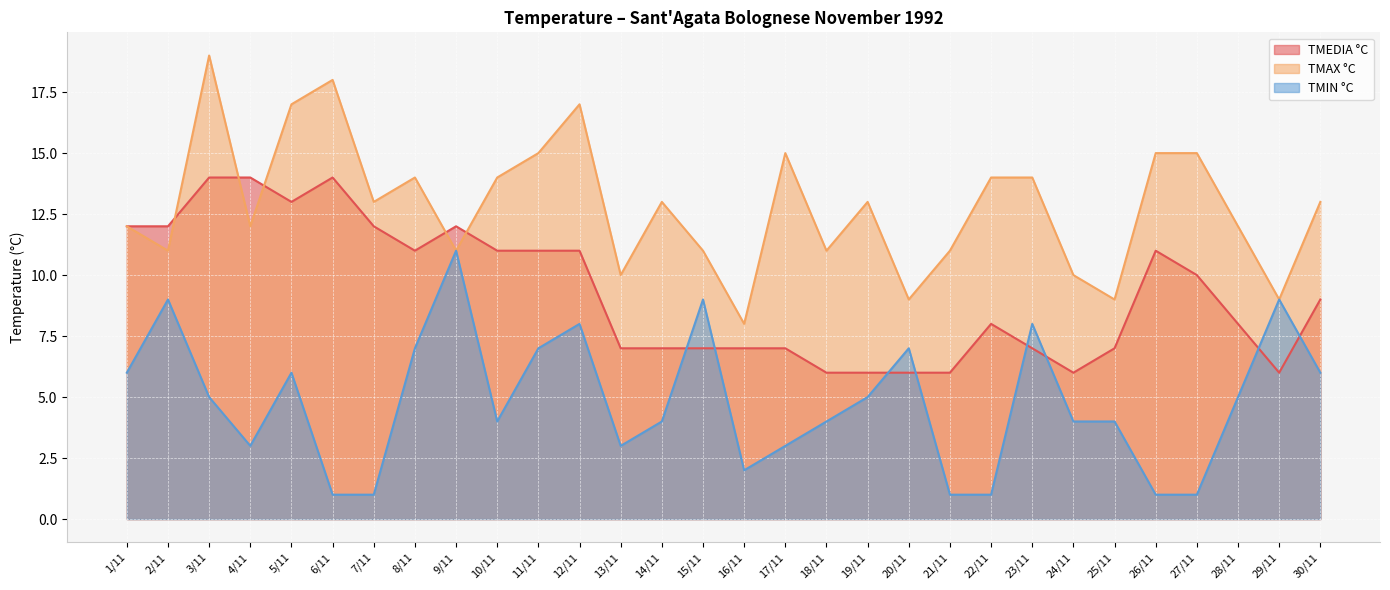

What is the minimum value for TMIN °C?

1